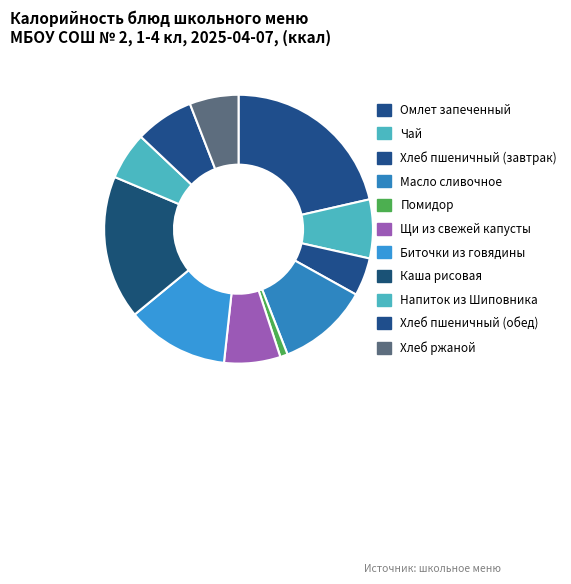

Combined, do Помидор and Хлеб пшеничный (обед) account for over 50%?

No